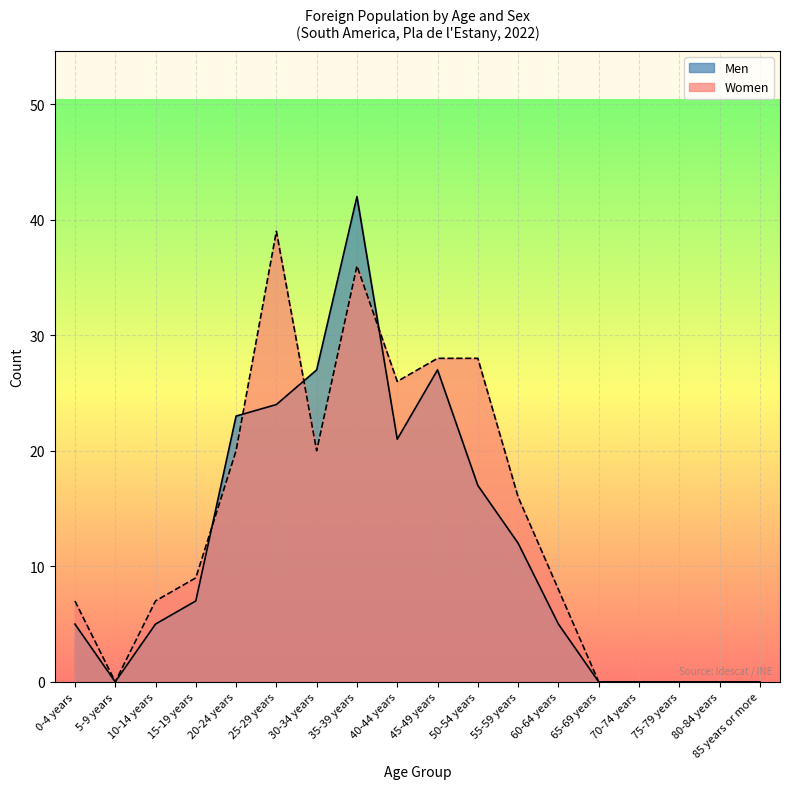

Rank the series by their maximum value, from lowest to highest.

Women, Men